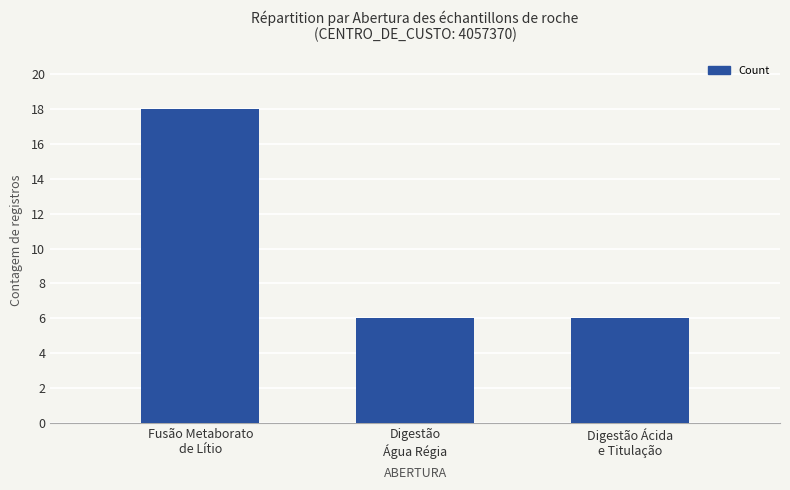

The chart shows a value of 6 at Digestão Ácida
e Titulação. True or false?

True